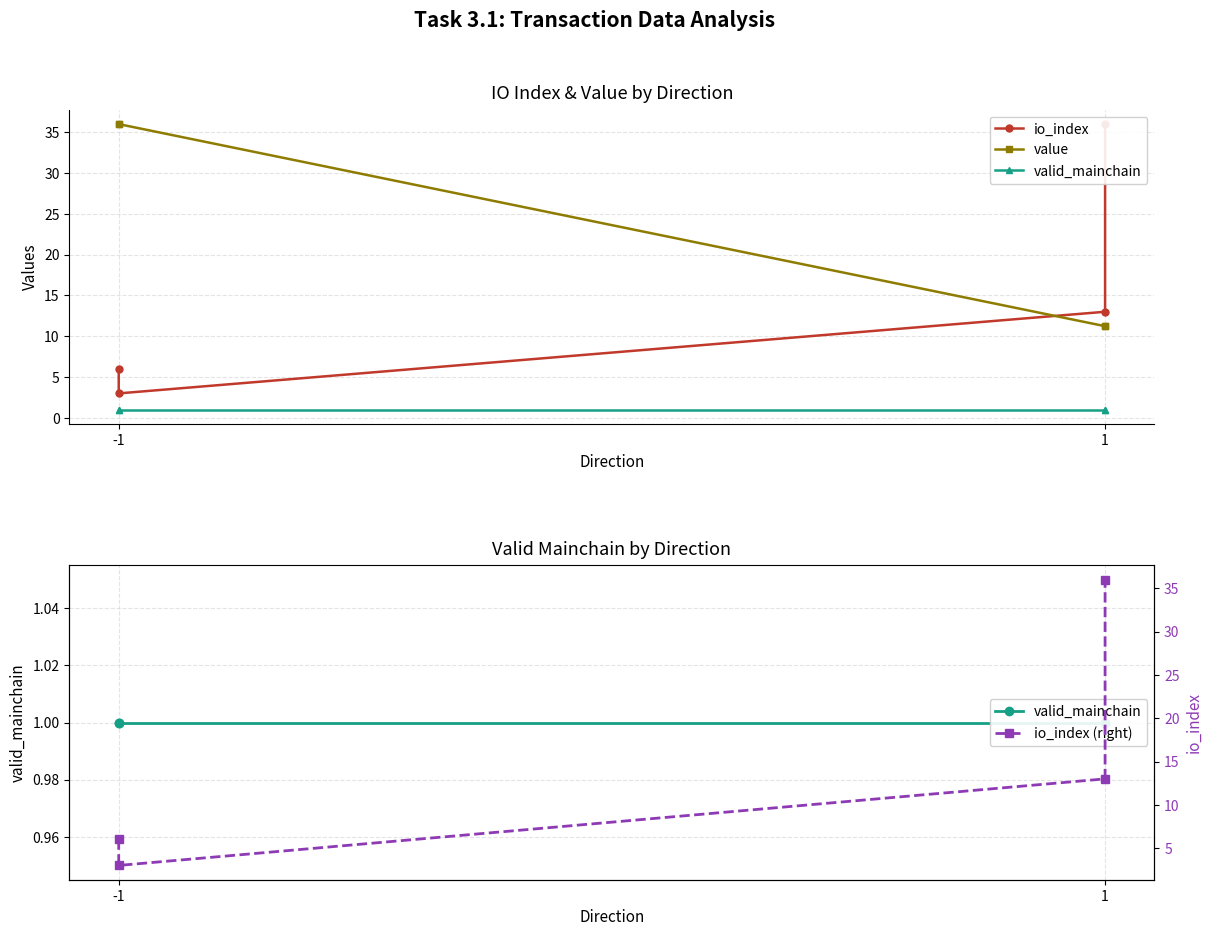

What is the average value of the value series?

23.6